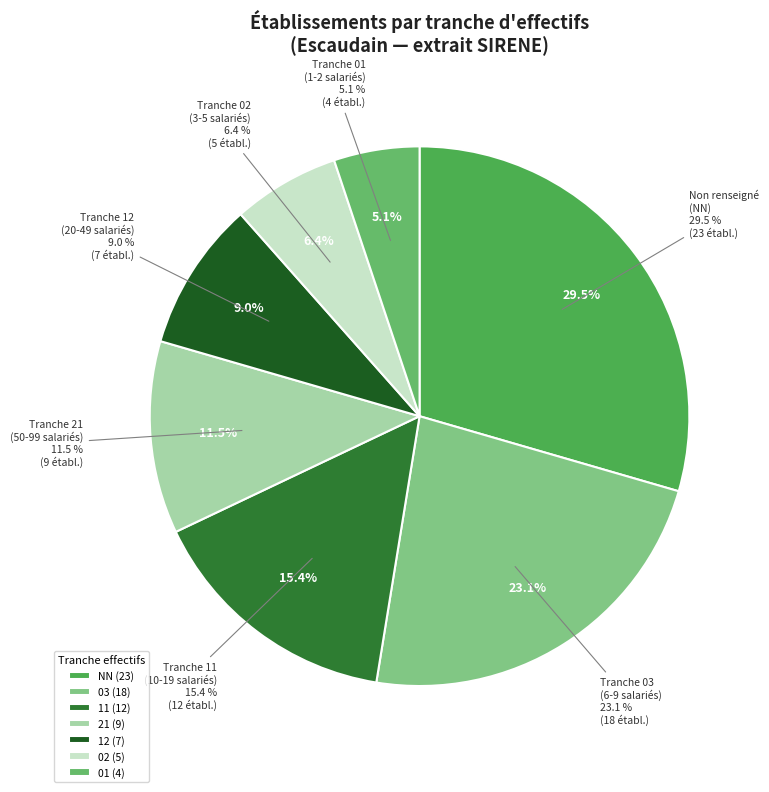

How many segments does this pie chart have?

7